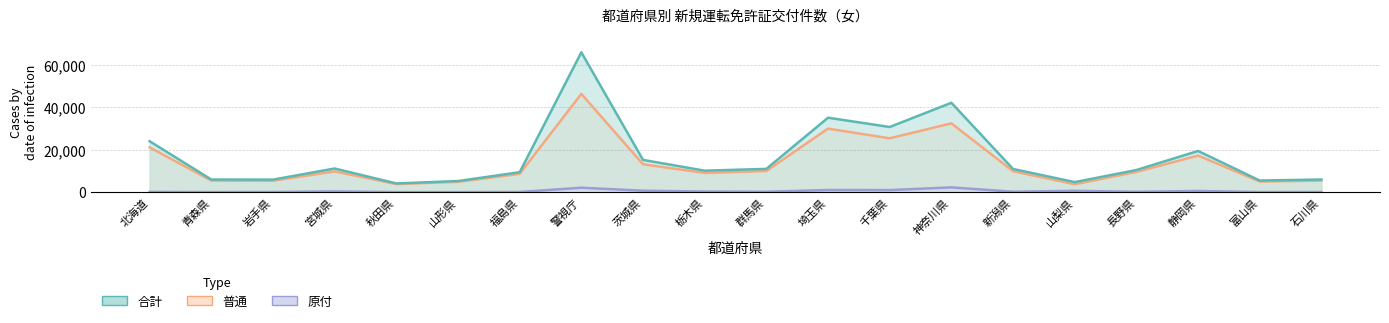

What is the sum of all 原付 values?

9746